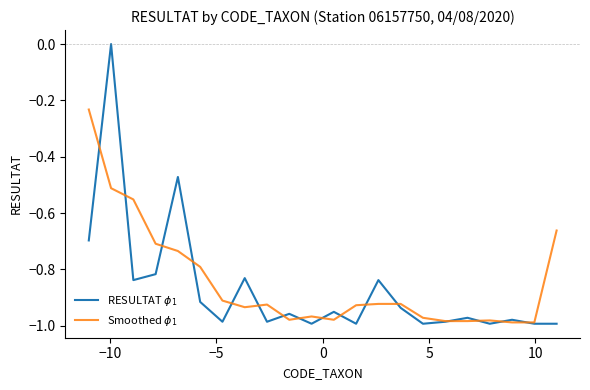

How many lines are shown in the chart?

2